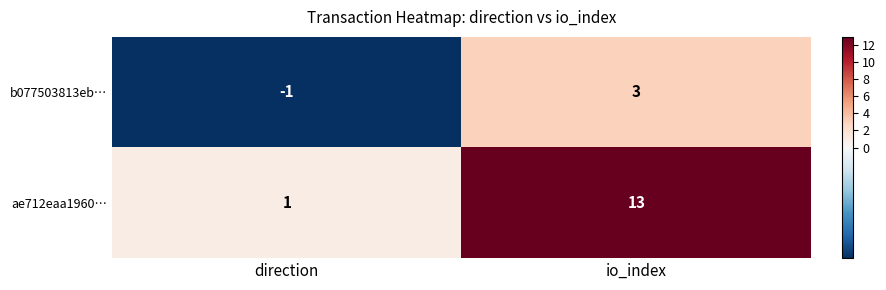

Rank the series by their average value, from highest to lowest.

ae712eaa1960…, b077503813eb…